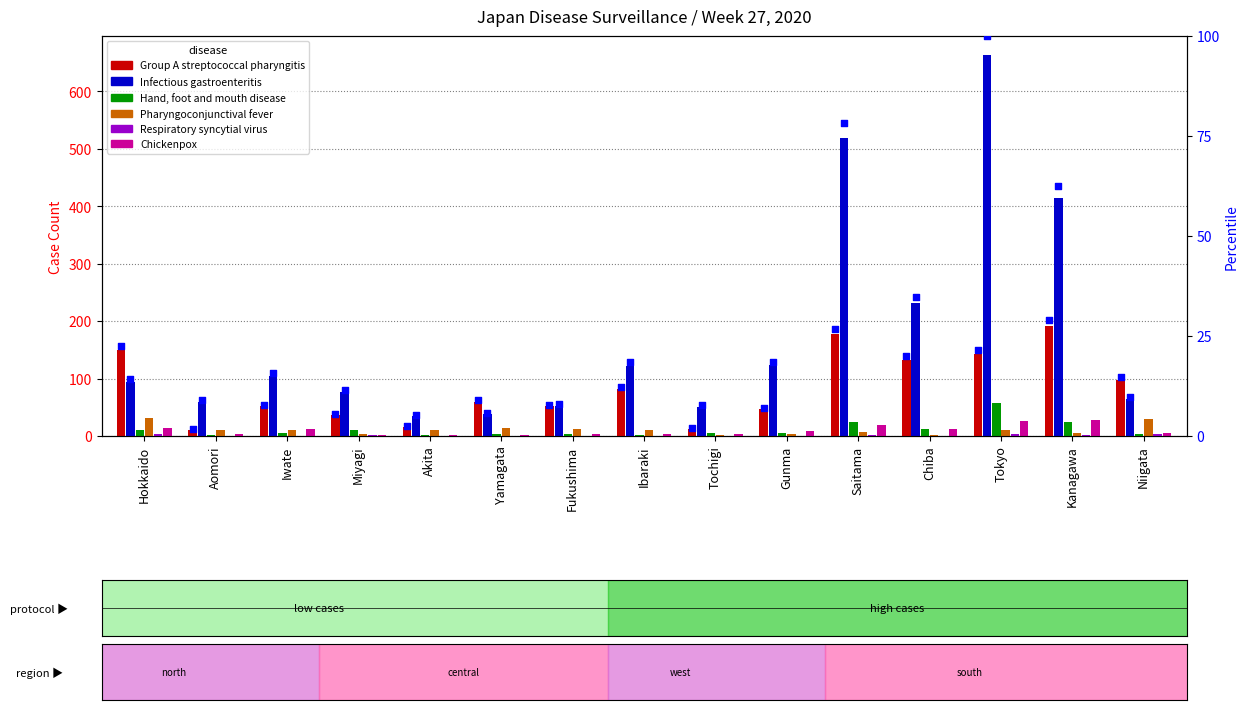

Which series has the largest Y range (max minus min)?

Infectious gastroenteritis